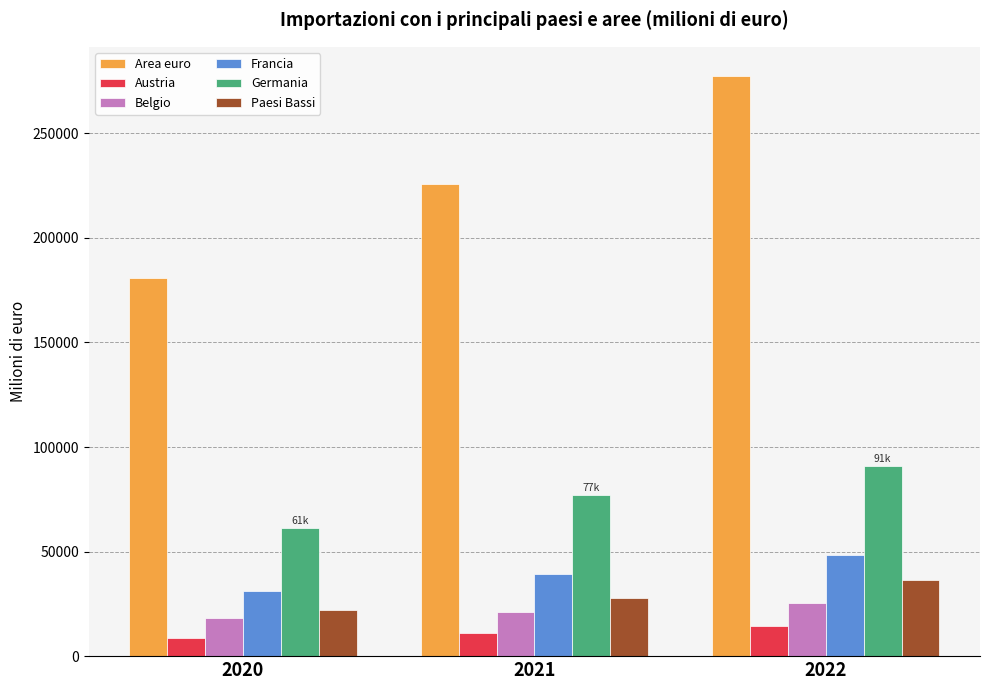

Which category has the highest value in the Austria series?

2022